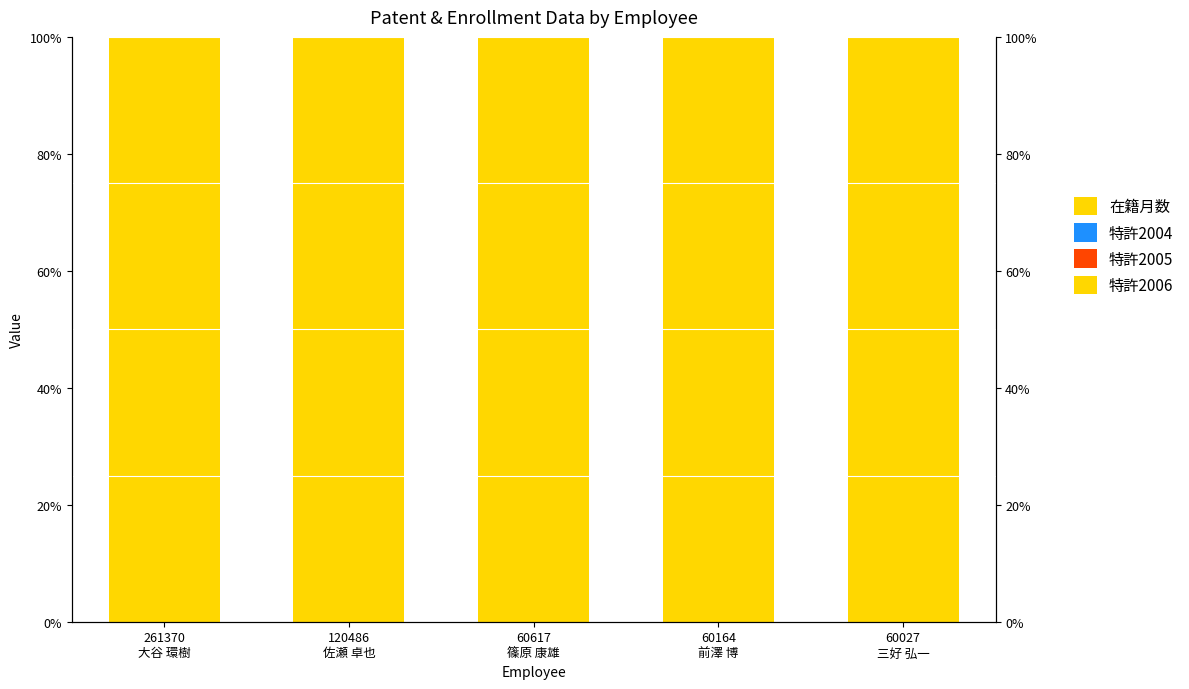

Count the number of categories in the chart.

5